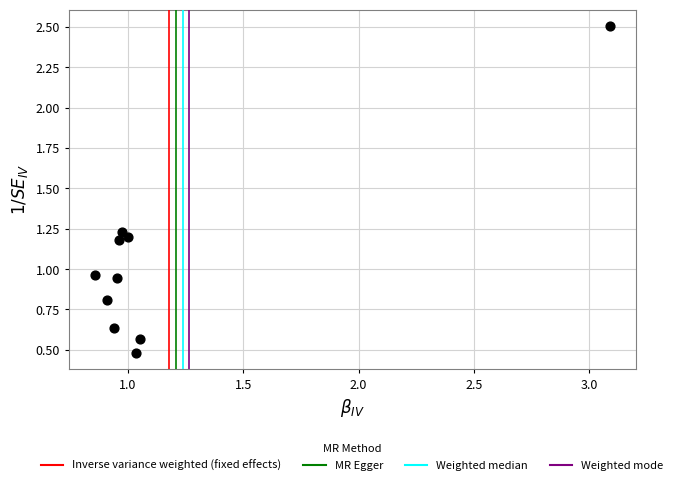

What is the range of X values (max minus min)?

2.2